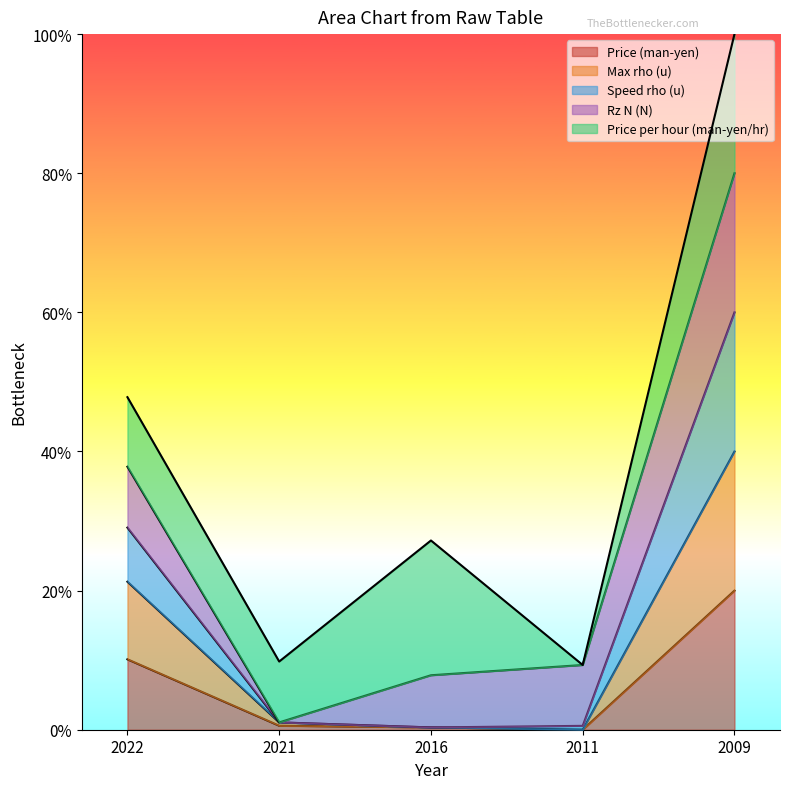

How many data points does each series have?

5